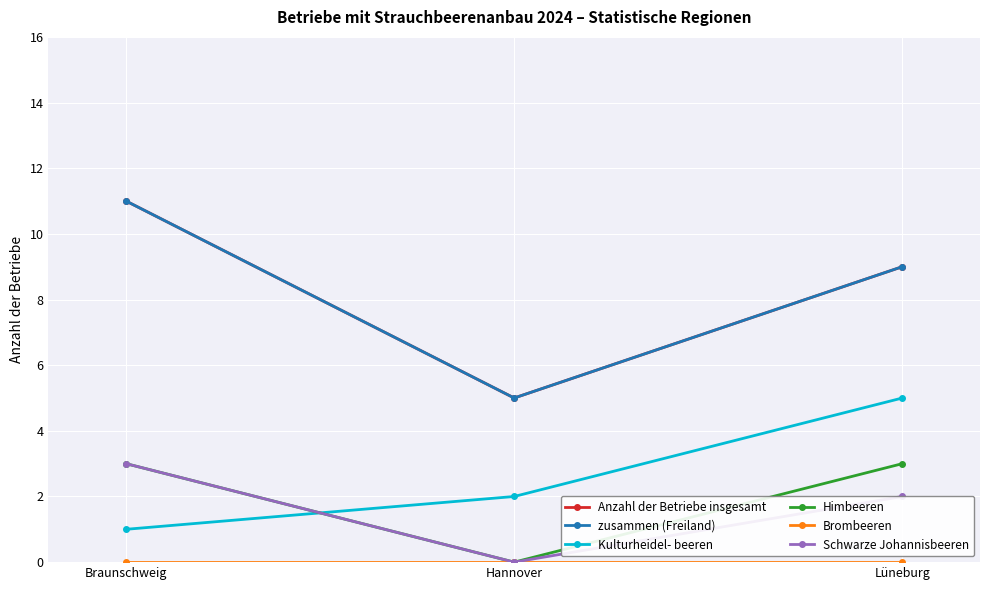

Between Braunschweig and Hannover, which is larger?

Braunschweig